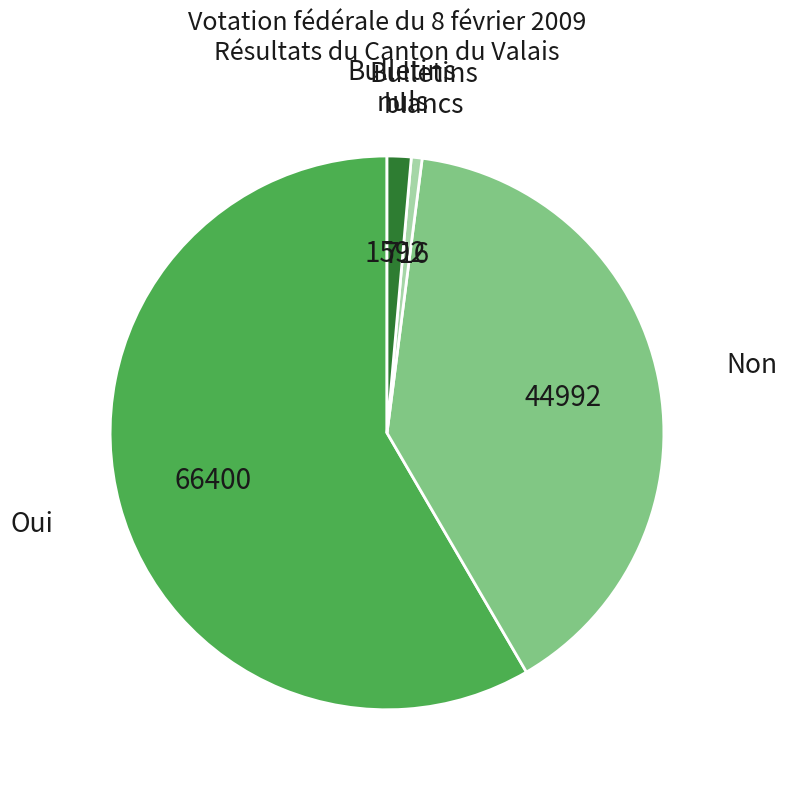

Is there a majority slice in this chart?

Yes